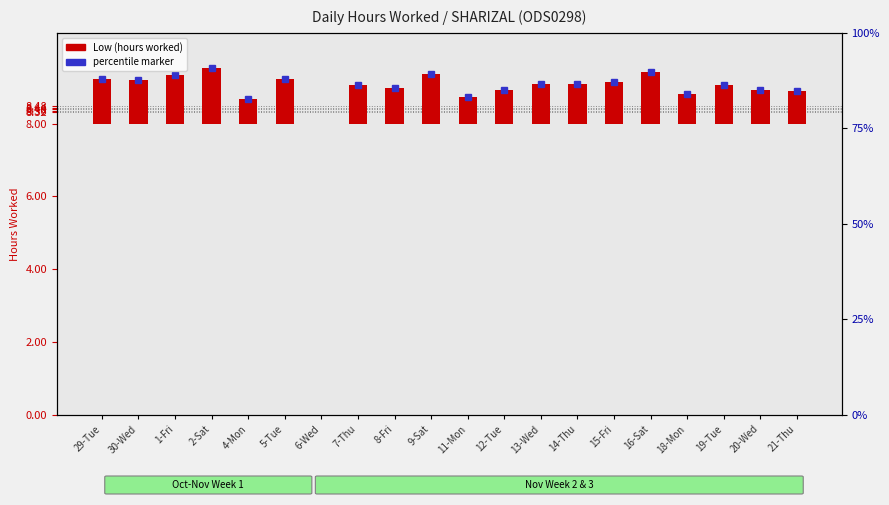

List the labels in order of value, smallest first.

6-Wed, 4-Mon, 11-Mon, 18-Mon, 21-Thu, 20-Wed, 12-Tue, 8-Fri, 19-Tue, 7-Thu, 13-Wed, 14-Thu, 15-Fri, 30-Wed, 5-Tue, 29-Tue, 1-Fri, 9-Sat, 16-Sat, 2-Sat